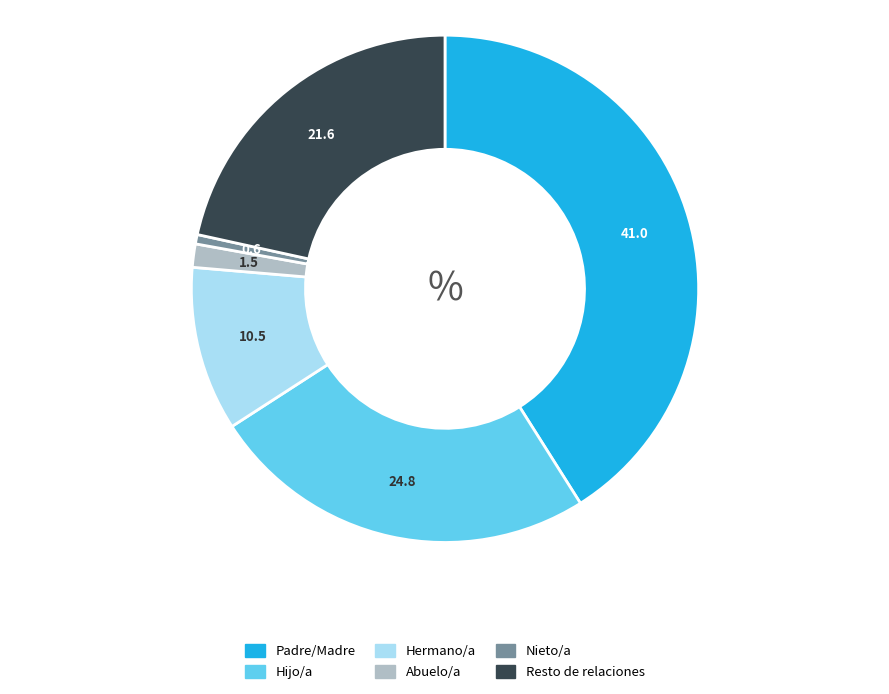

Do Hermano/a and Abuelo/a together represent more than half of the pie?

No